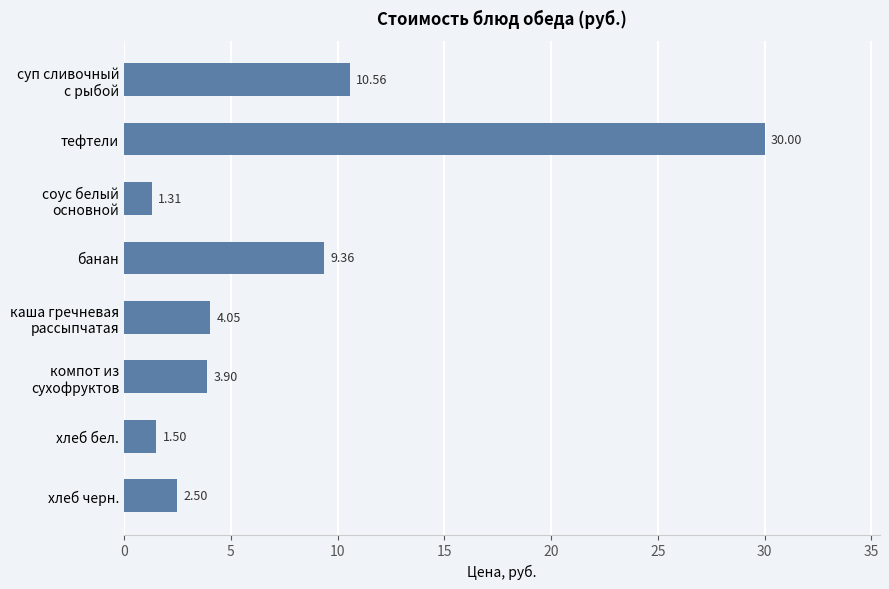

What is the difference between the second highest and second lowest values?

9.1